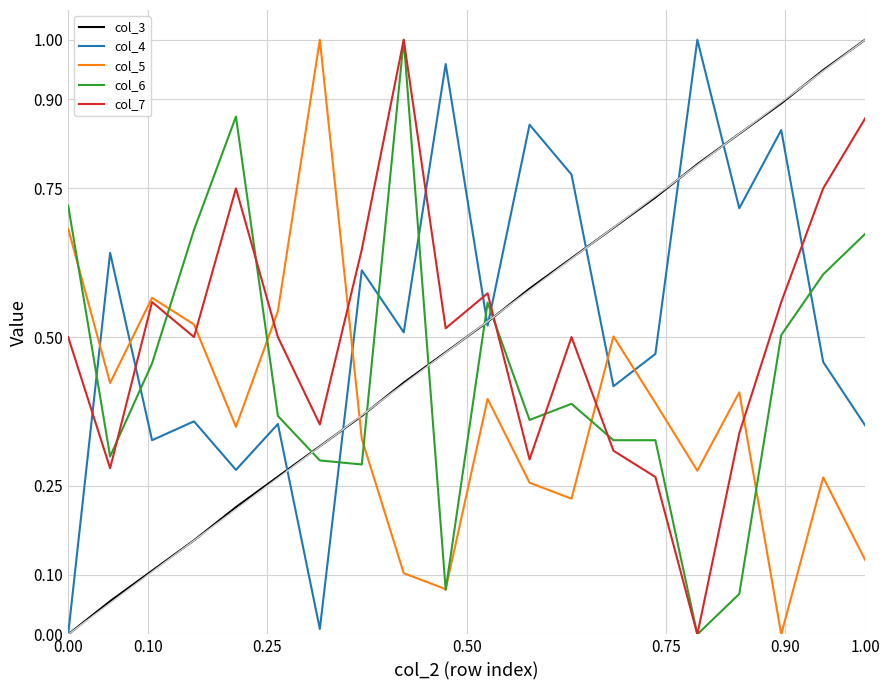

After their last crossing, which series has the higher values: col_6 or col_3?

col_3